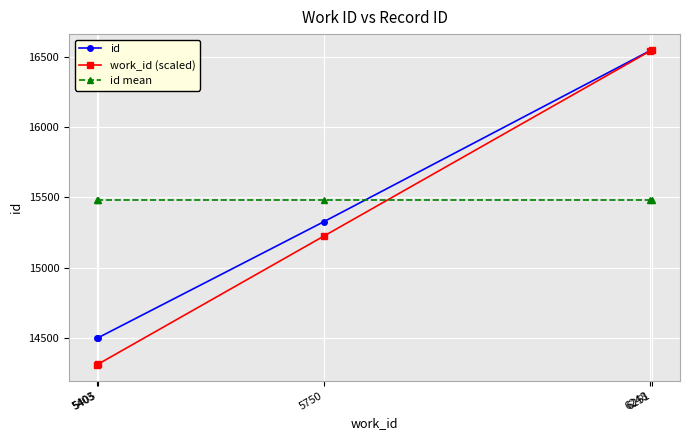

How many lines are shown in the chart?

3